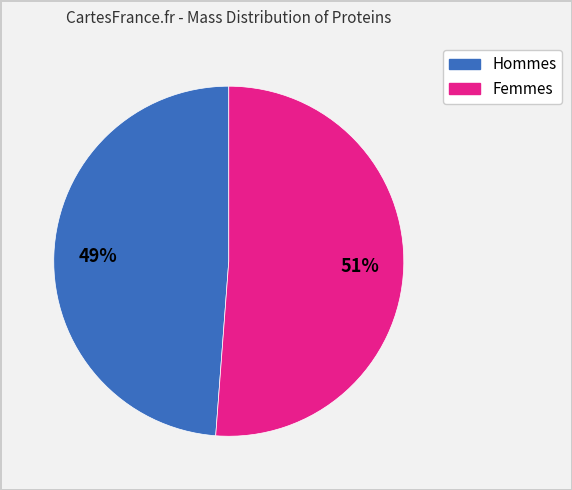

Is there any slice that represents more than half of the pie?

Yes